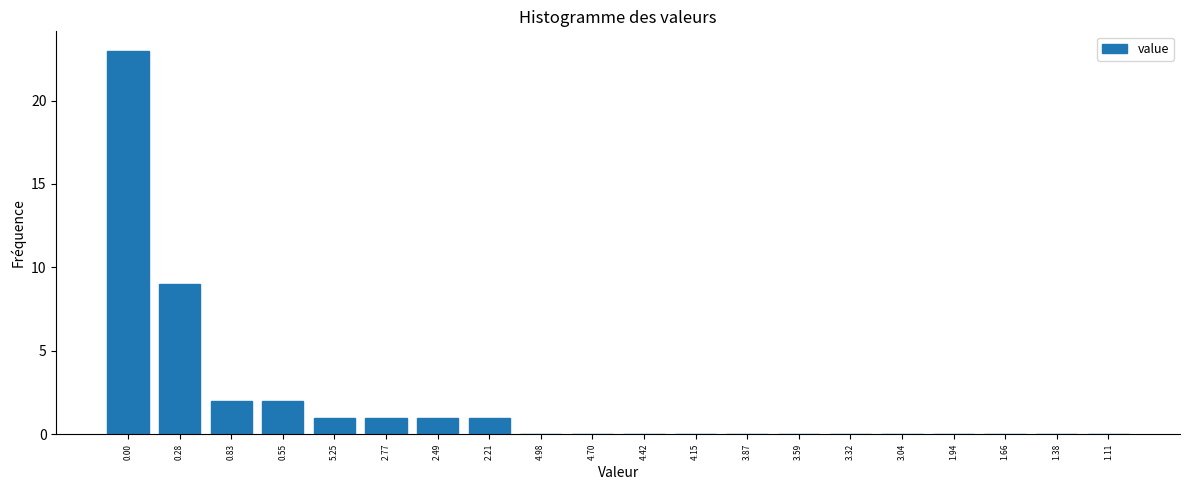

Reading left to right, extract all data points from this chart.

0.00=23	0.28=9	0.83=2	0.55=2	5.25=1	2.77=1	2.49=1	2.21=1	4.98=0	4.70=0	4.42=0	4.15=0	3.87=0	3.59=0	3.32=0	3.04=0	1.94=0	1.66=0	1.38=0	1.11=0